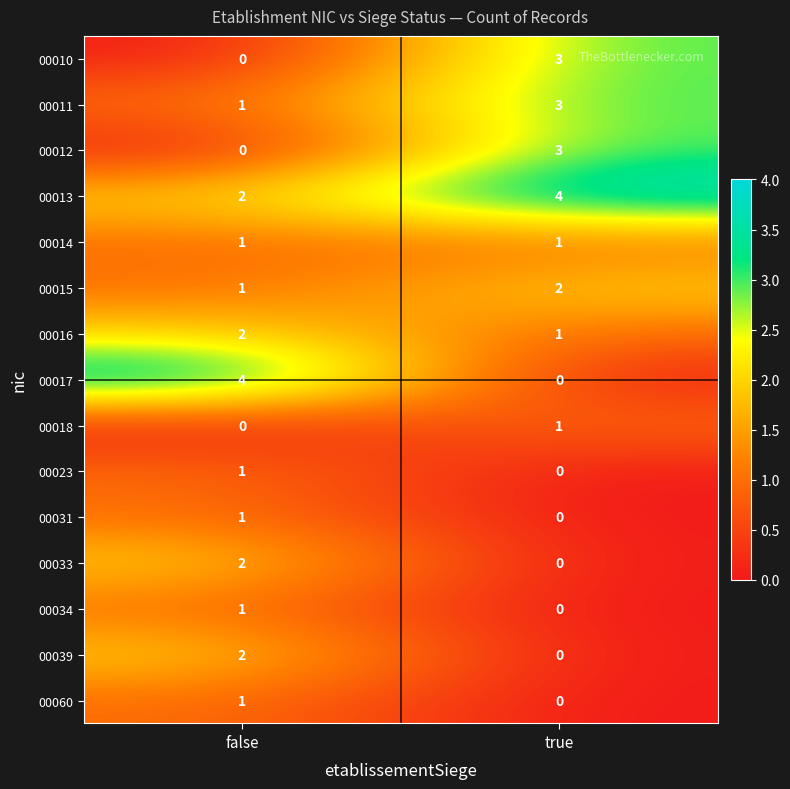

What is the difference between the 00017 values at false and true?

4